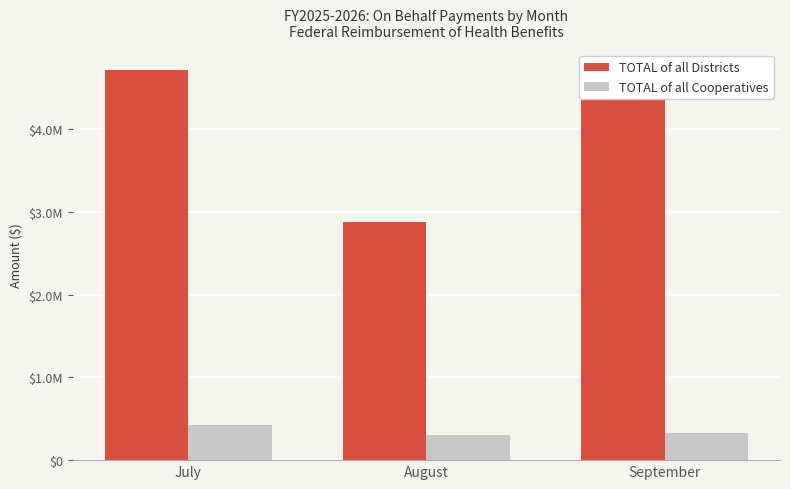

Are the bars grouped side by side (vs. stacked)?

Yes